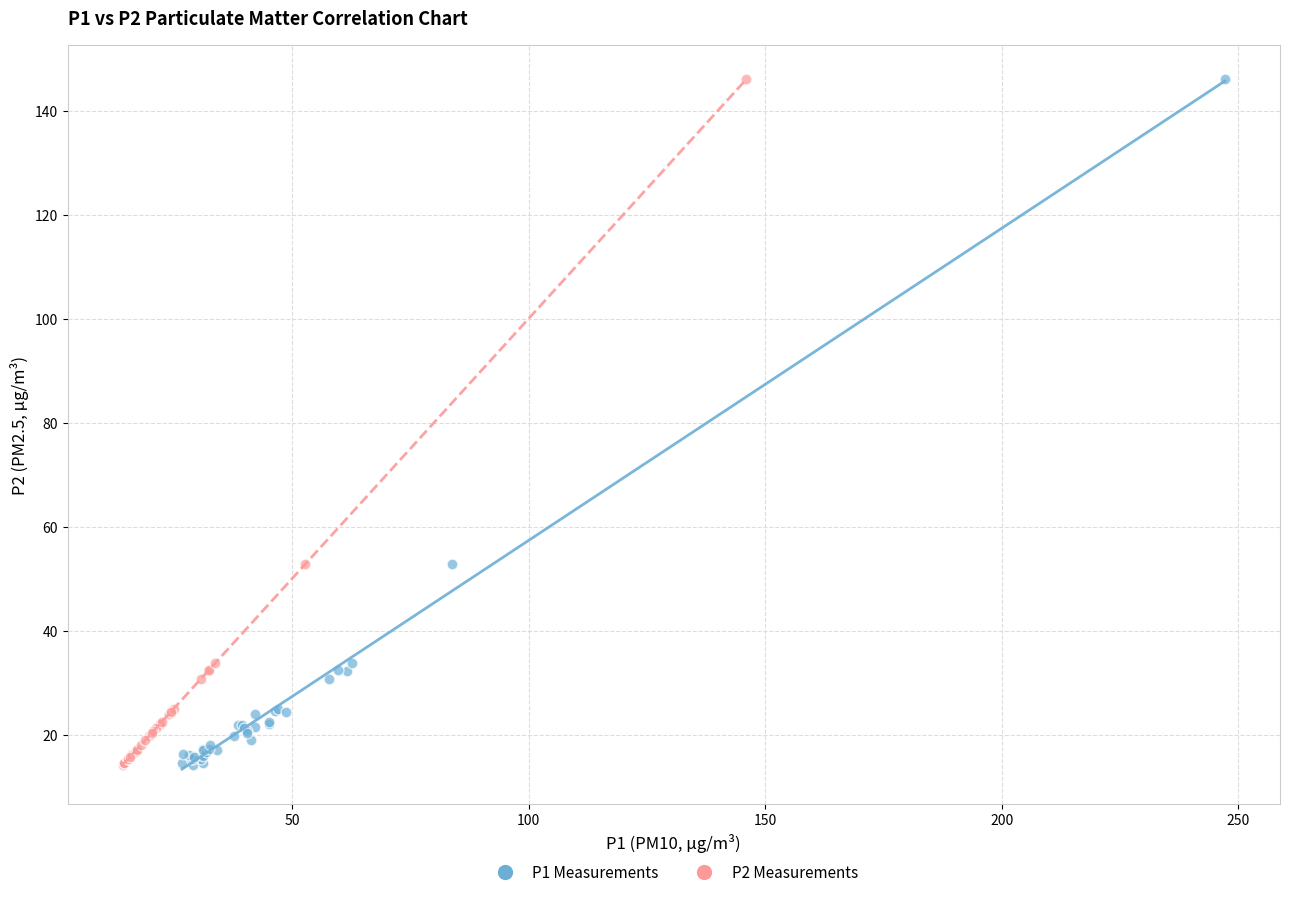

What are all the series names shown in the legend?

P1 Measurements, P2 Measurements